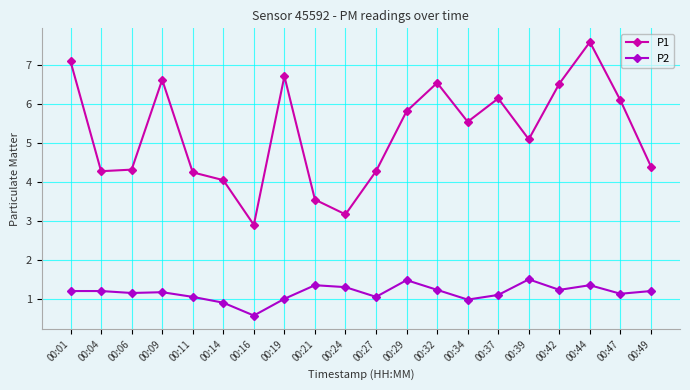

How many lines are shown in the chart?

2